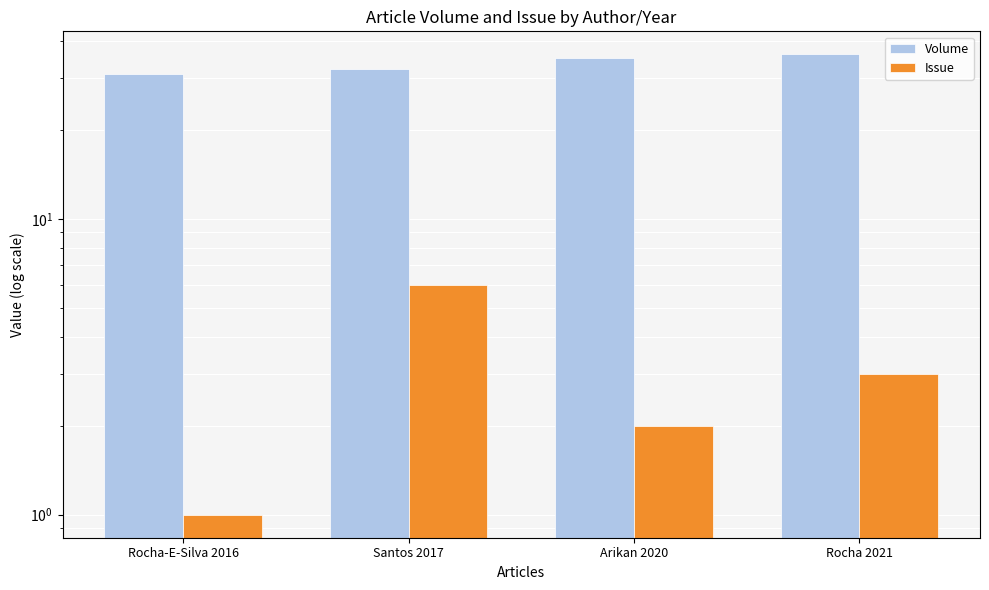

What is the value of the Issue bar at the 4th from the left?

3